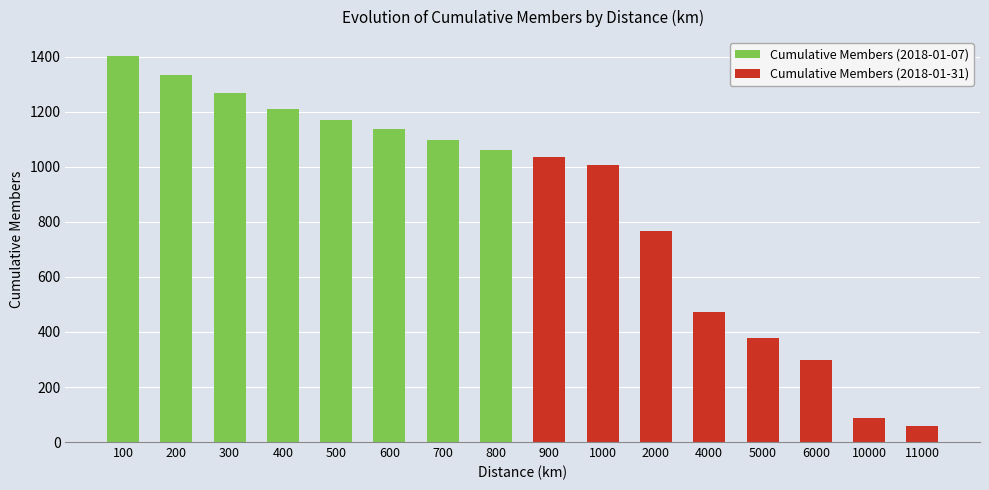

Is it true that Cumulative Members (2018-01-31) equals 93 at 11000?

False